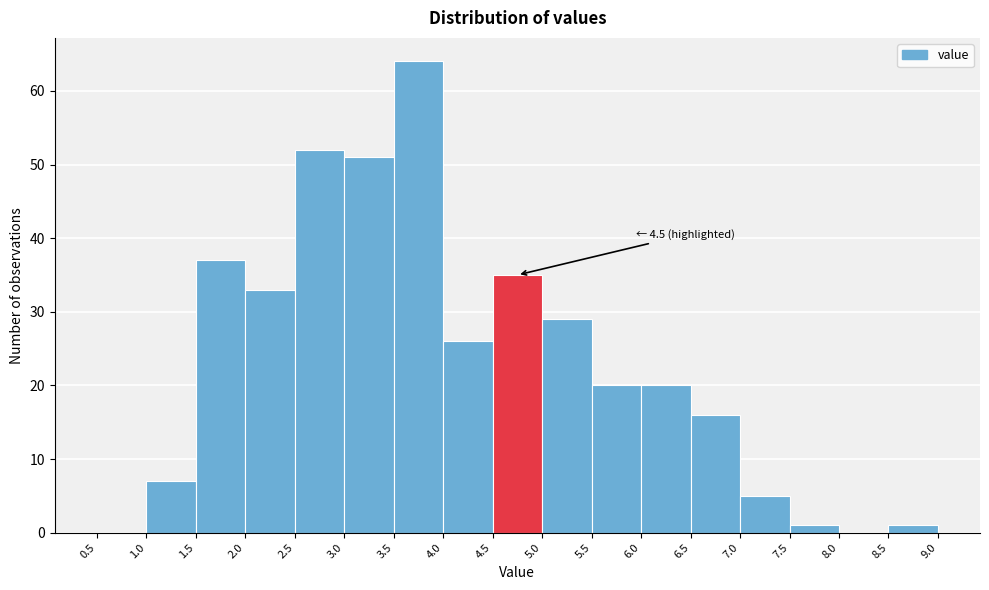

Over which range of the x-axis is the bar tallest?

3.5 to 4.0